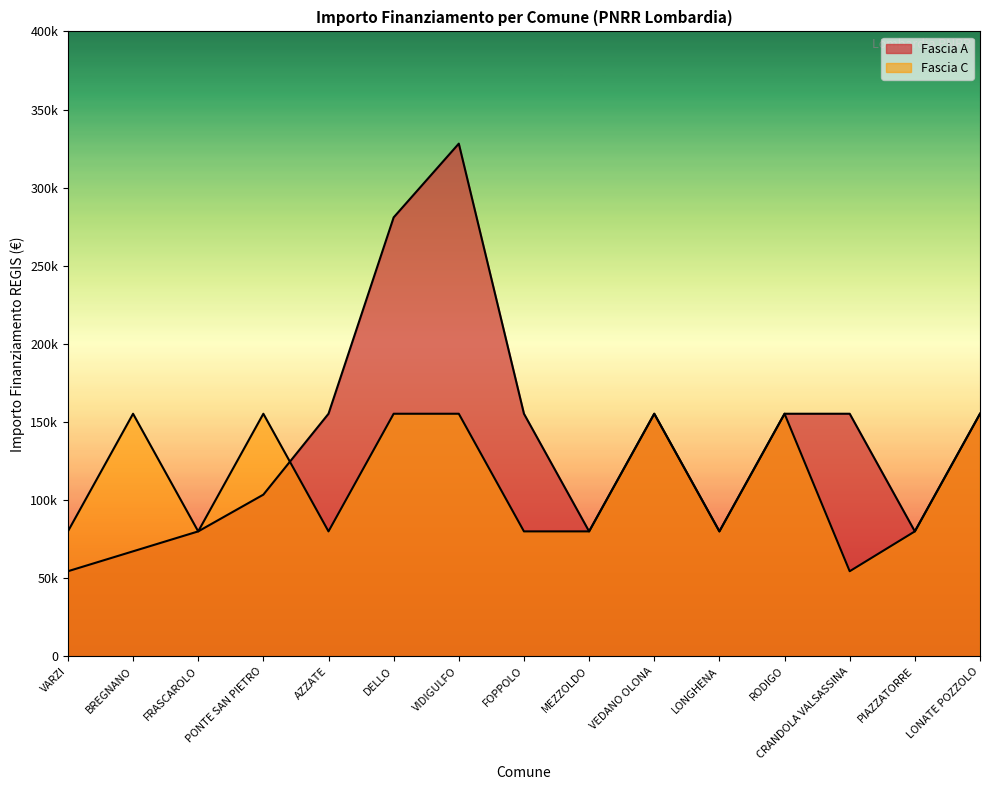

How many interior local valleys does the Fascia A series have?

3